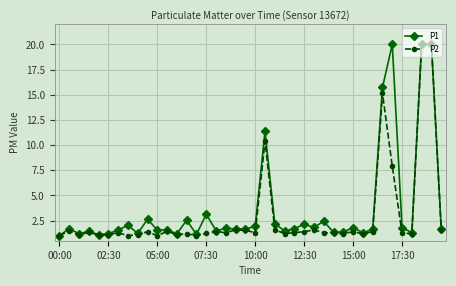

Rank the series by their average value, from lowest to highest.

P2, P1